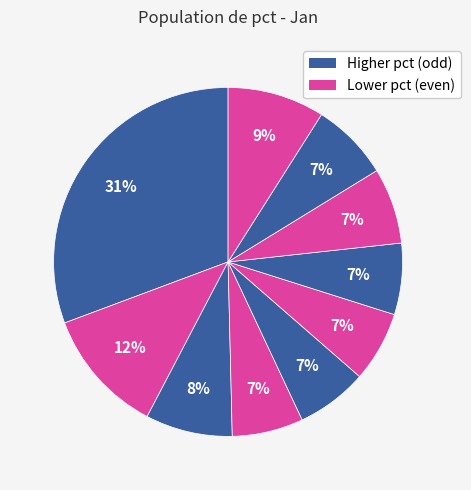

Count the number of slices in the pie.

10